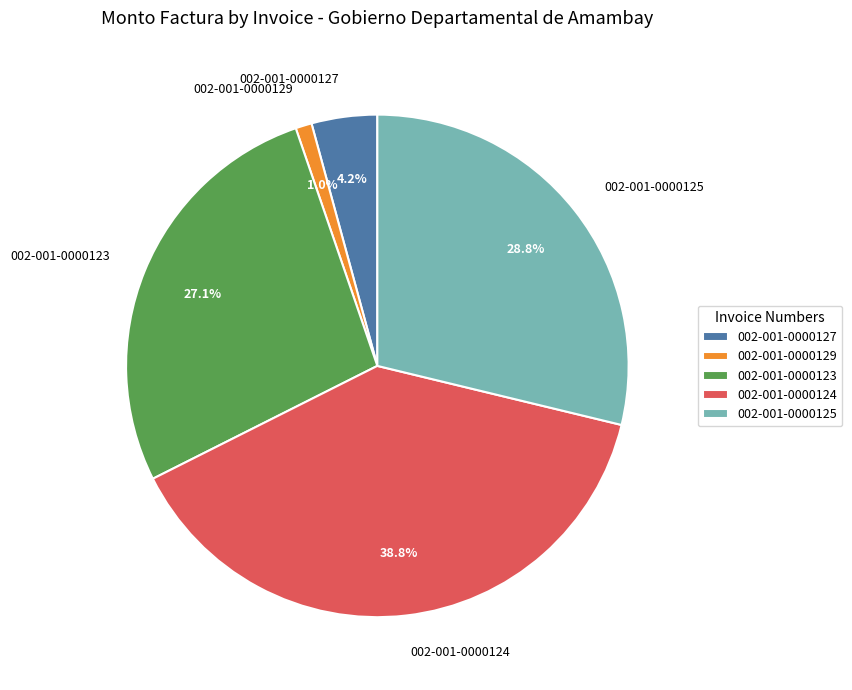

To the nearest percent, what percentage of the pie is 002-001-0000129?

1%